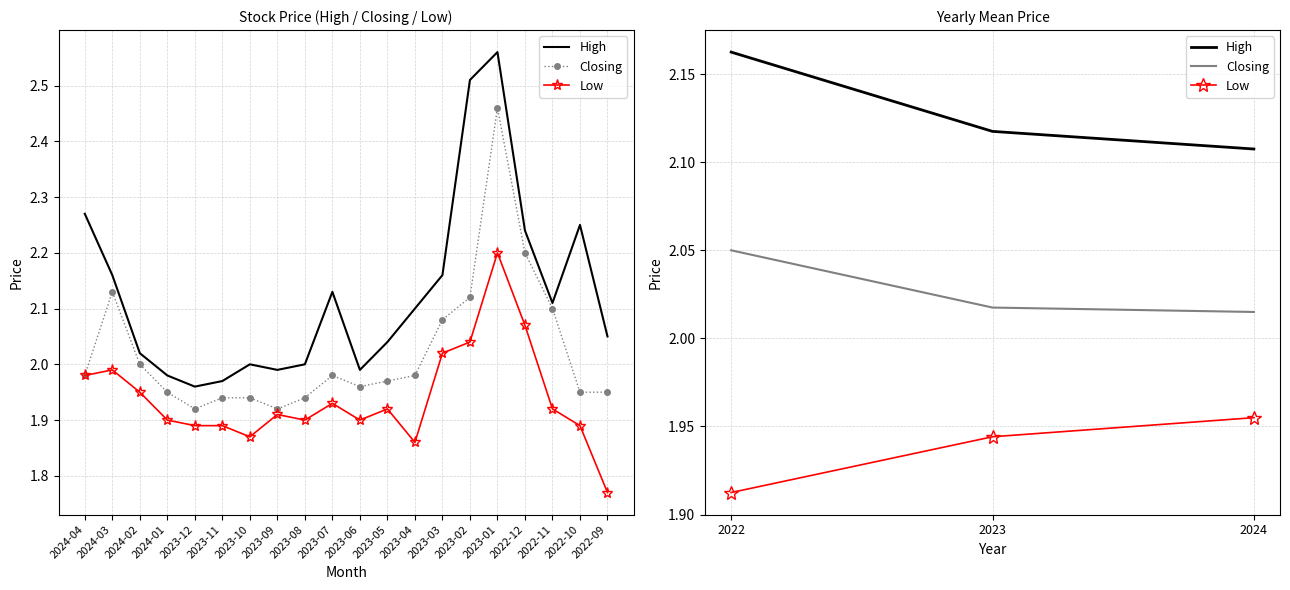

Reading left to right, what are all the values shown in this chart?

High: 2.2	2.1	2.1
Closing: 2.1	2.0	2.0
Low: 1.9	1.9	2.0